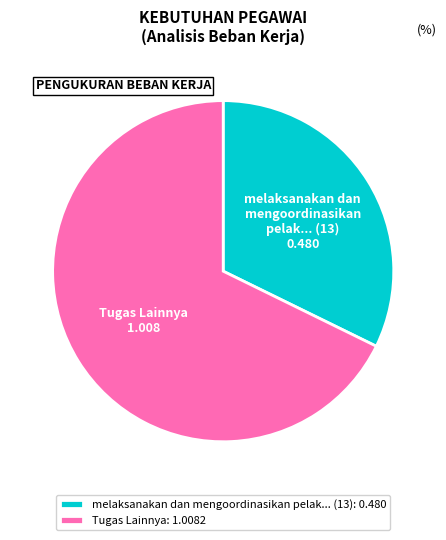

How many segments does this pie chart have?

2